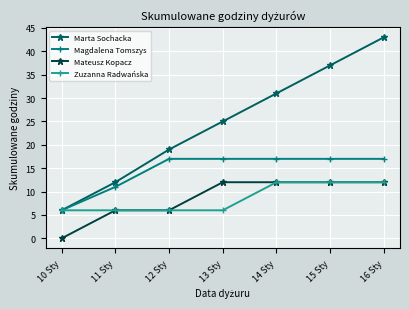

How many data points does each series have?

7